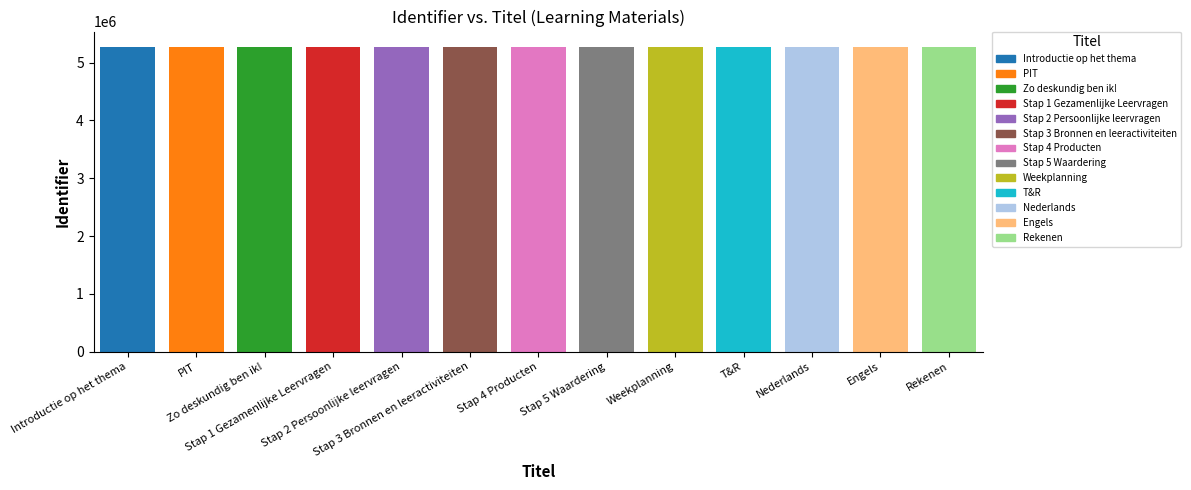

What is the sum of all values?

68565375